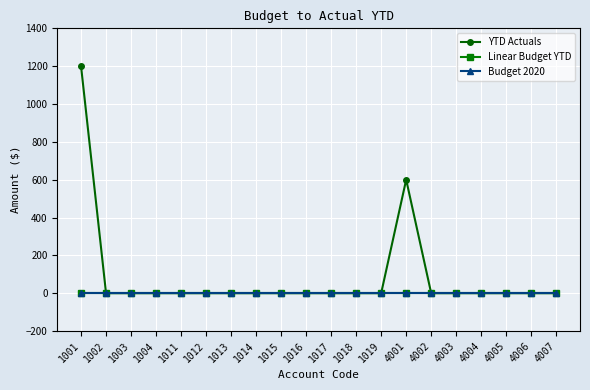

At which category is the sum across all series the highest?

1001